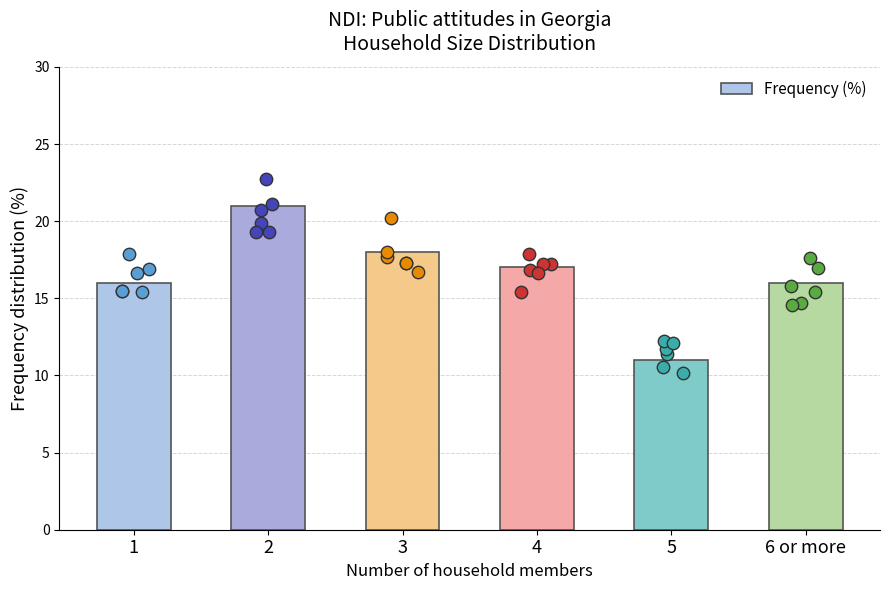

What is the change in value from 2 to 3?

-3